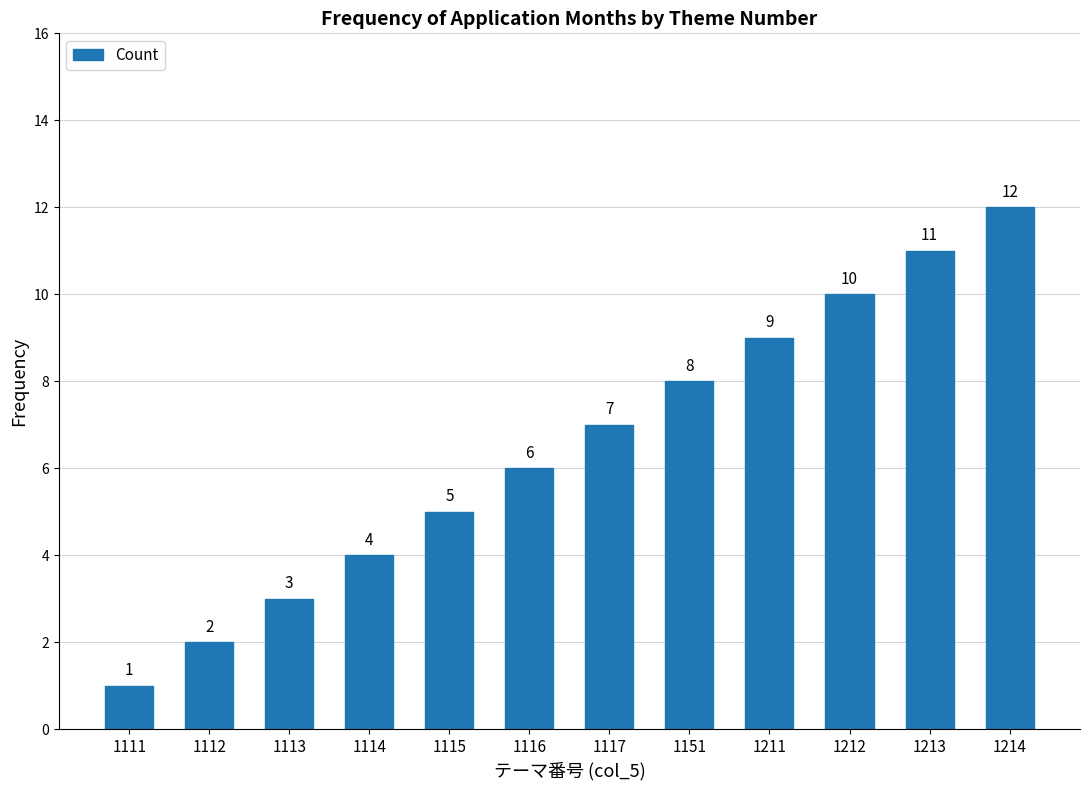

Reading left to right, transcribe all the data shown in this chart.

1	2	3	4	5	6	7	8	9	10	11	12